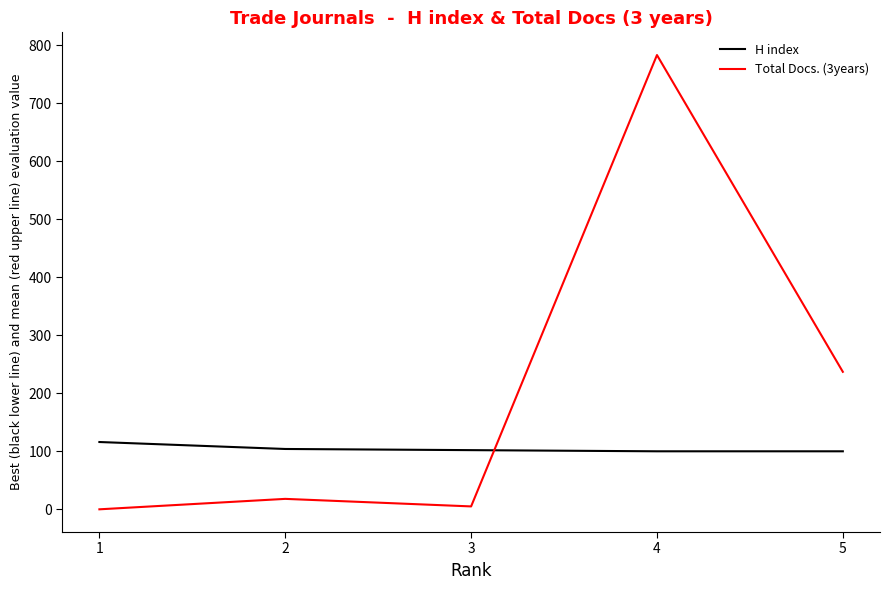

Where do Total Docs. (3years) and H index first cross each other?

3 and 4